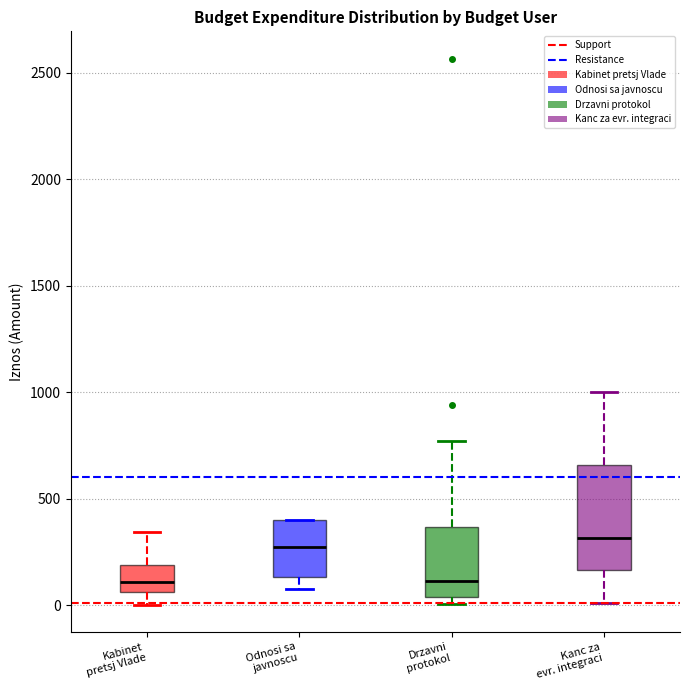

Where is the lower edge of the box for Kabinet pretsj Vlade on the y-axis? The values are not printed on the chart, so give them approximately, as read against the axis.

50